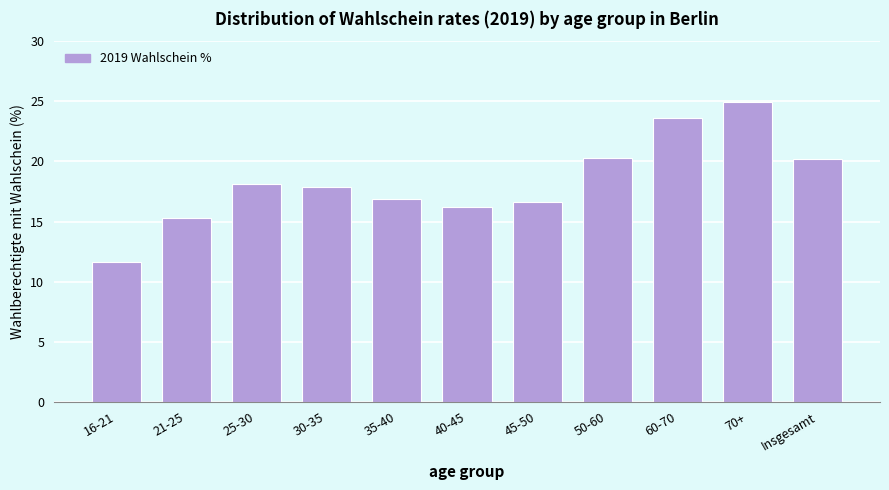

What is the difference between the maximum and minimum values?

13.3